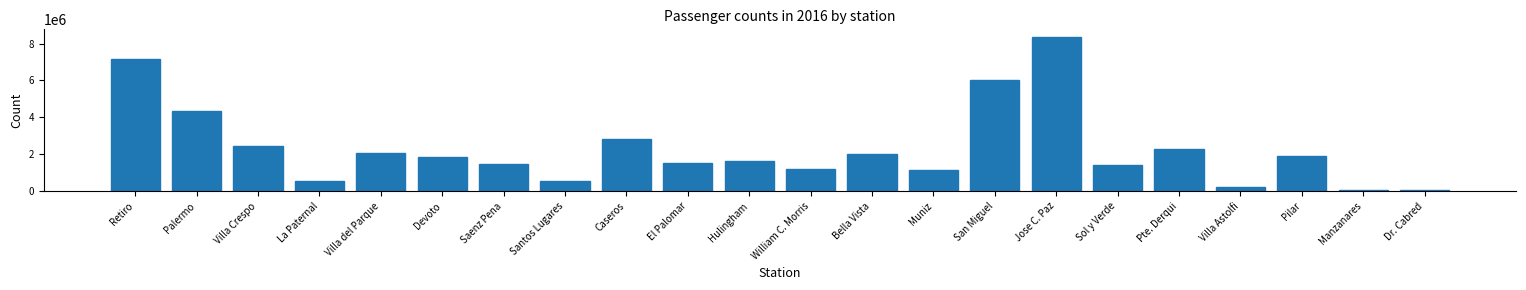

Which category has the highest value across all series?

Jose C. Paz